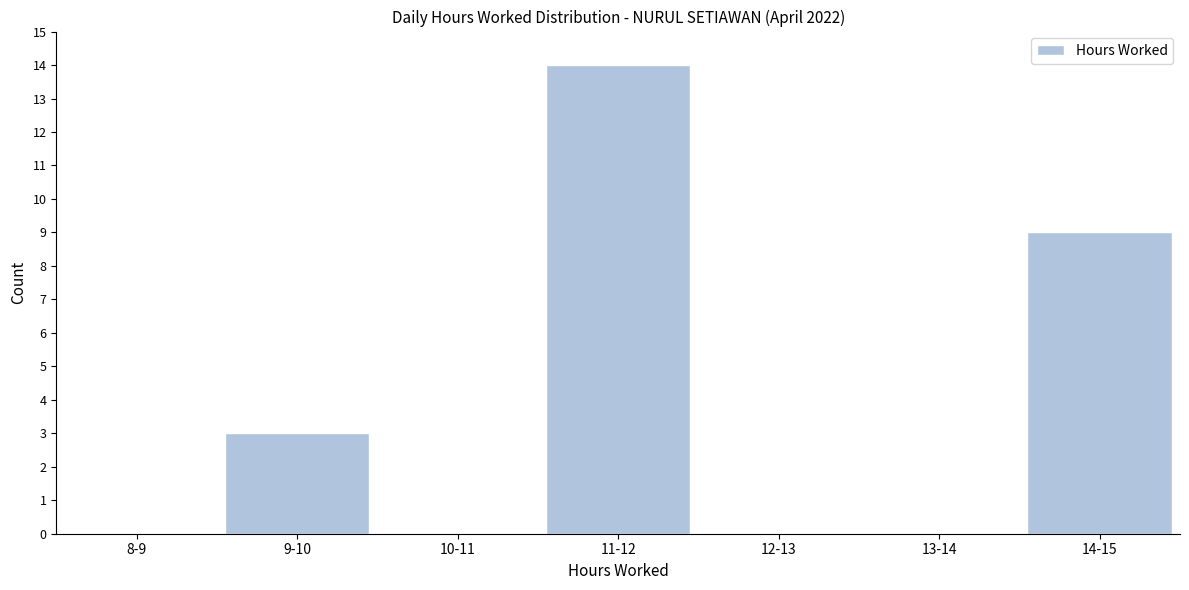

Reading right to left, what are all the values shown in this chart?

14-15=9	13-14=0	12-13=0	11-12=14	10-11=0	9-10=3	8-9=0